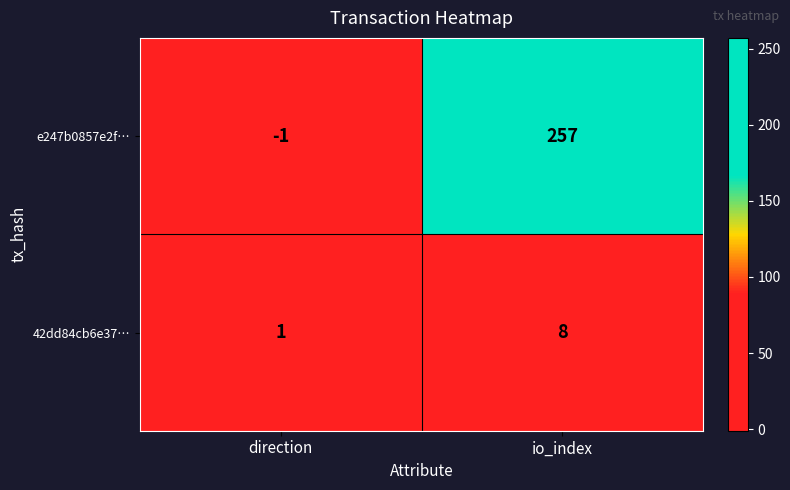

Reading left to right, transcribe all the data shown in this chart.

e247b0857e2f…: -1	257
42dd84cb6e37…: 1	8